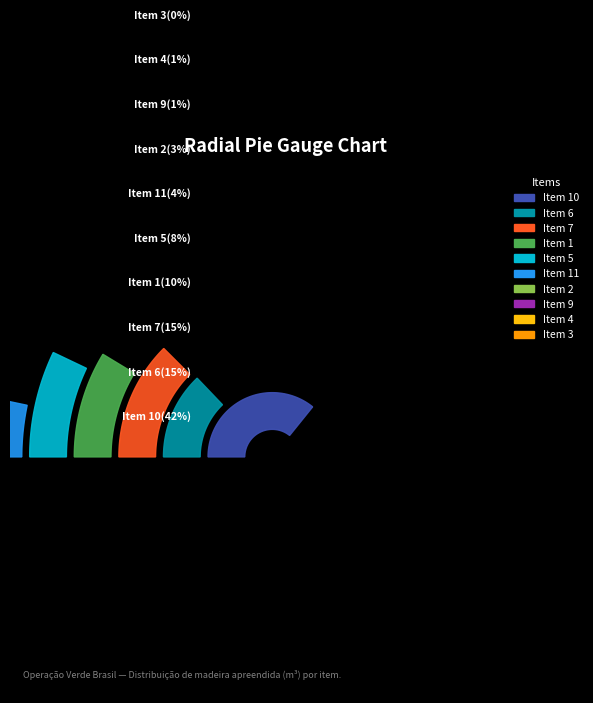

Which category has the biggest portion of the pie?

Item 10